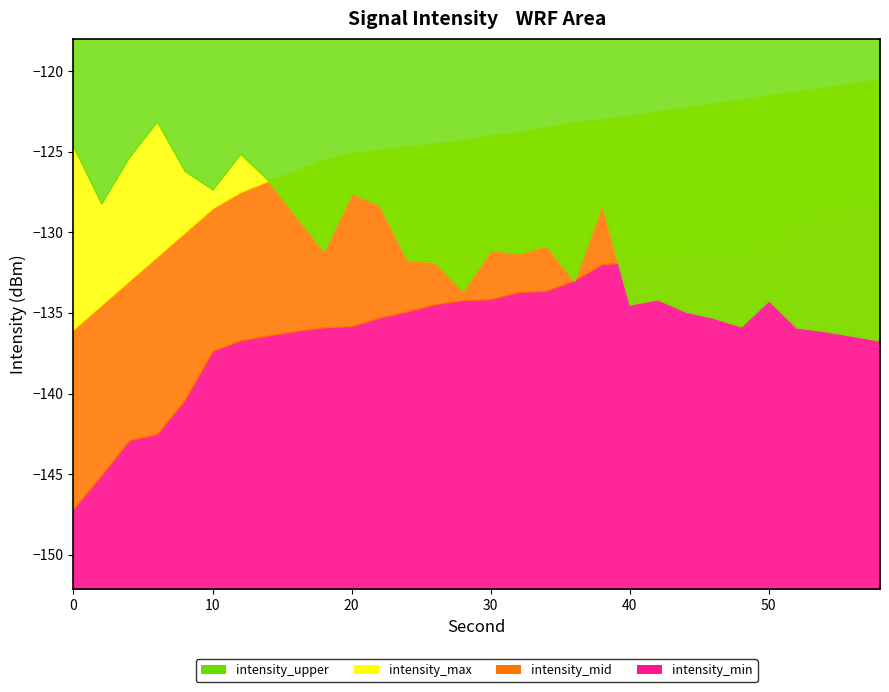

Read the intensity_max value at 4.

-125.3